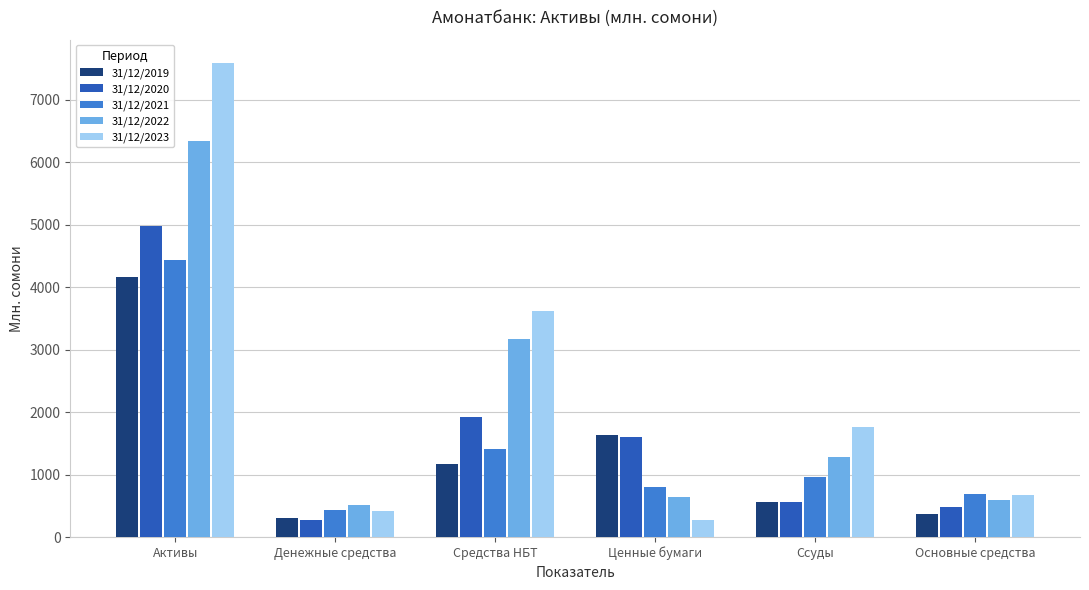

Between Денежные средства and Ссуды, which series saw the biggest shift?

31/12/2023